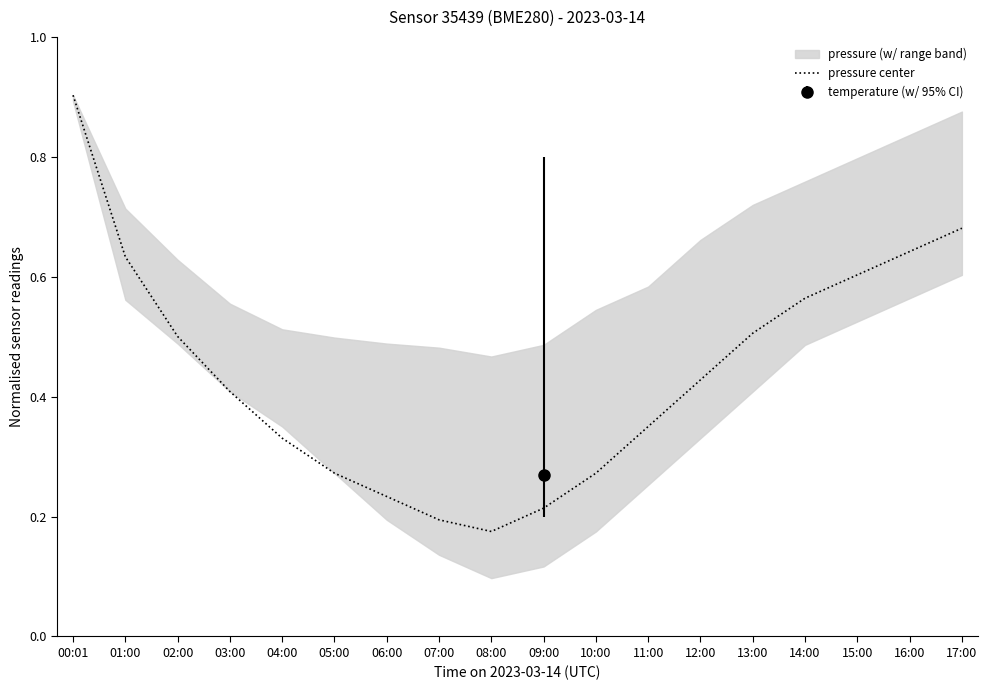

How many lines are shown in the chart?

1